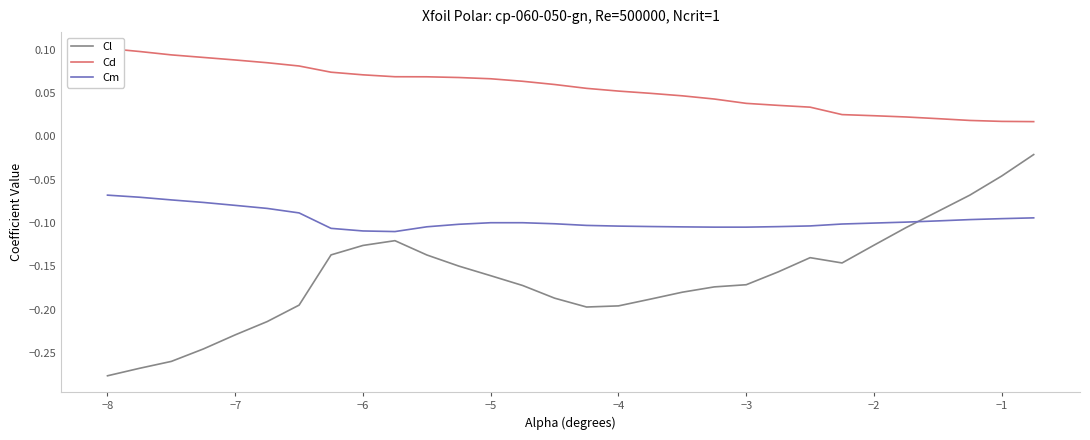

Which category has the lowest value in the Cl series?

−8